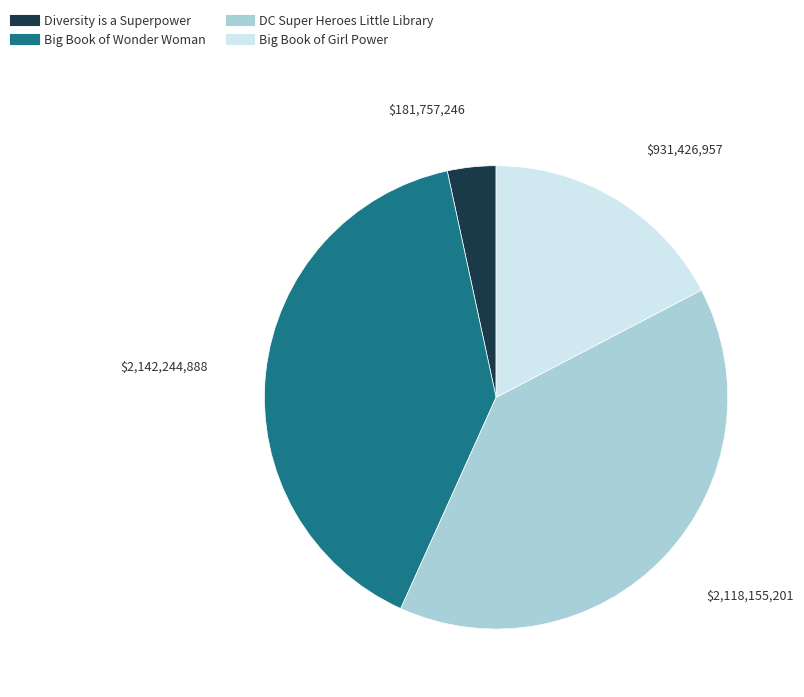

Is Big Book of Girl Power the majority of the pie?

No